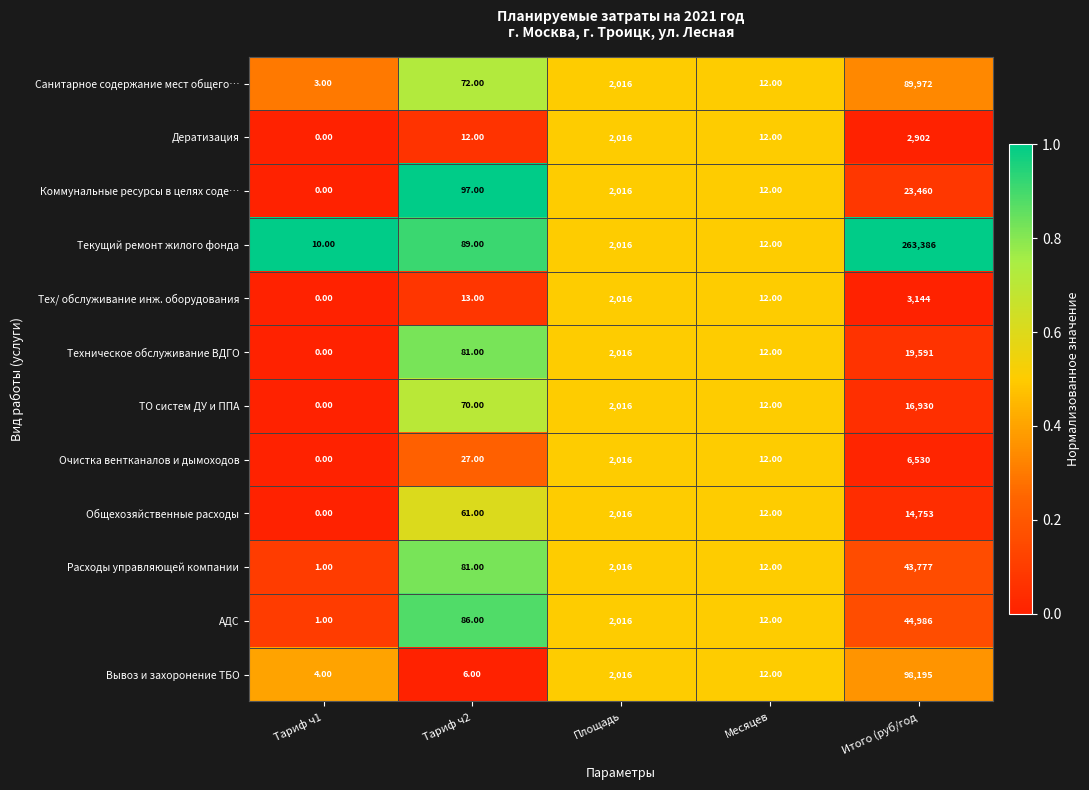

Rank the series by their maximum value, from highest to lowest.

Текущий ремонт жилого фонда, Вывоз и захоронение ТБО, Санитарное содержание мест общего…, АДС, Расходы управляющей компании, Коммунальные ресурсы в целях соде…, Техническое обслуживание ВДГО, ТО систем ДУ и ППА, Общехозяйственные расходы, Очистка вентканалов и дымоходов, Тех/ обслуживание инж. оборудования, Дератизация